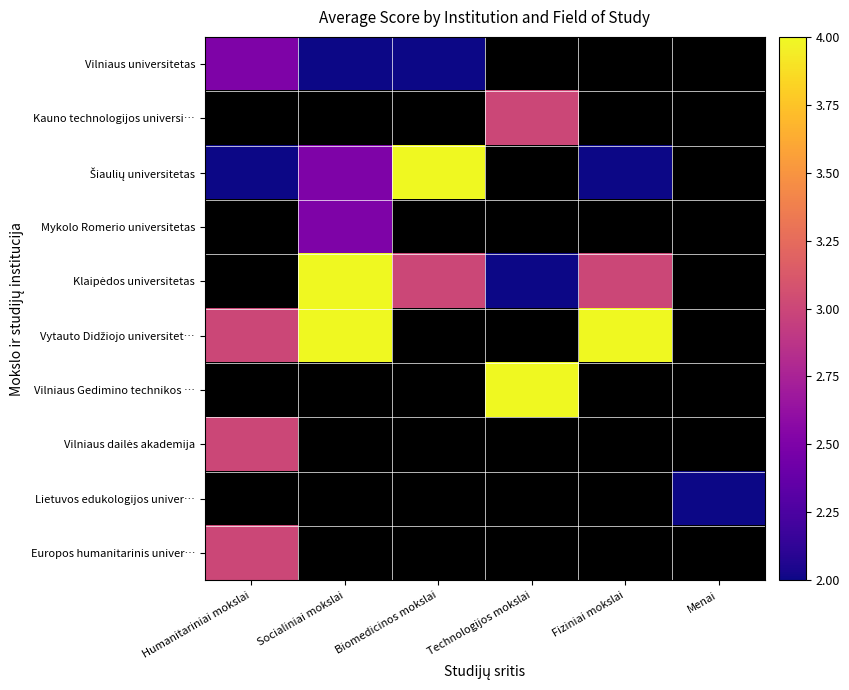

The value of Vilniaus universitetas at Socialiniai mokslai is 3.2. True or false?

False